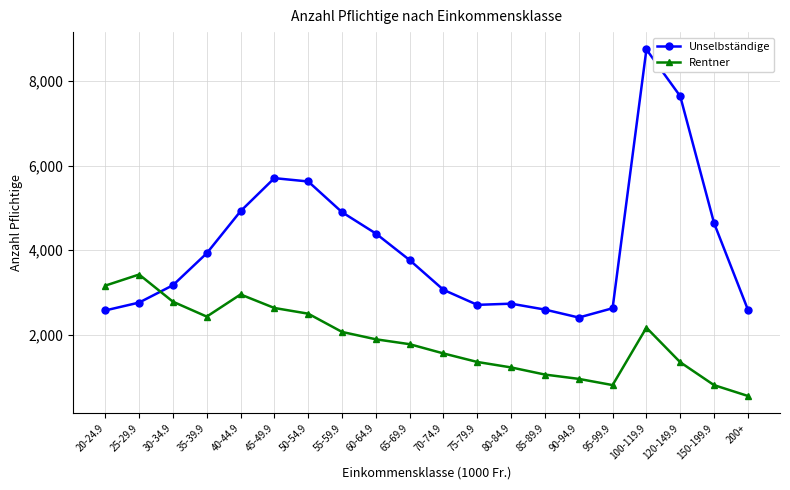

What is the value of the Unselbständige point at the 2nd from the left?

2757